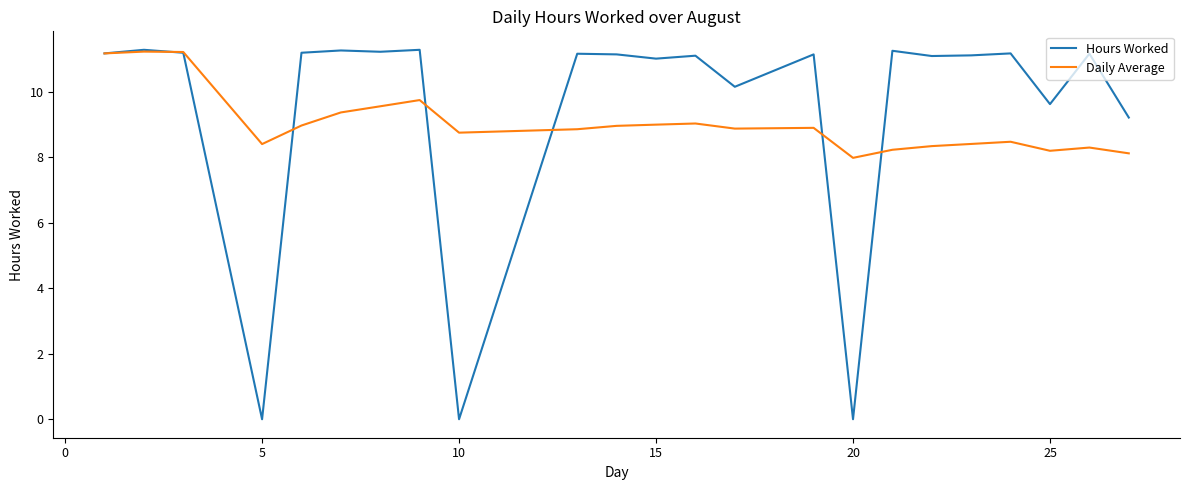

Which series has the widest spread of values?

Hours Worked